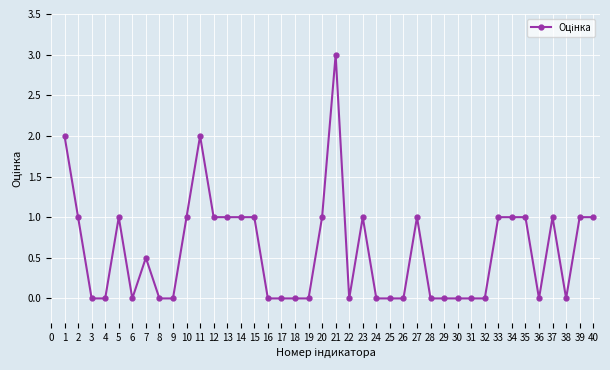

Count the number of categories in the chart.

40